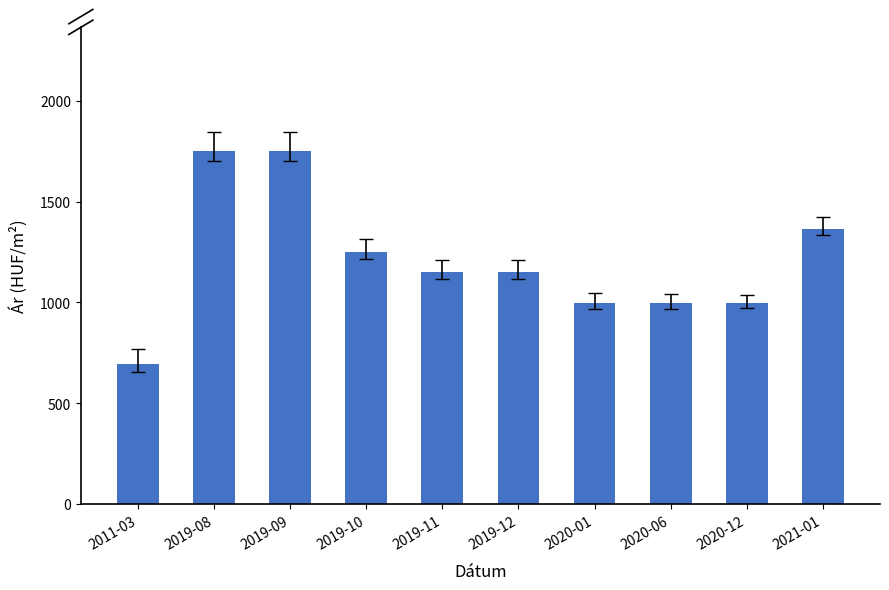

What is the minimum value shown in the chart?

694